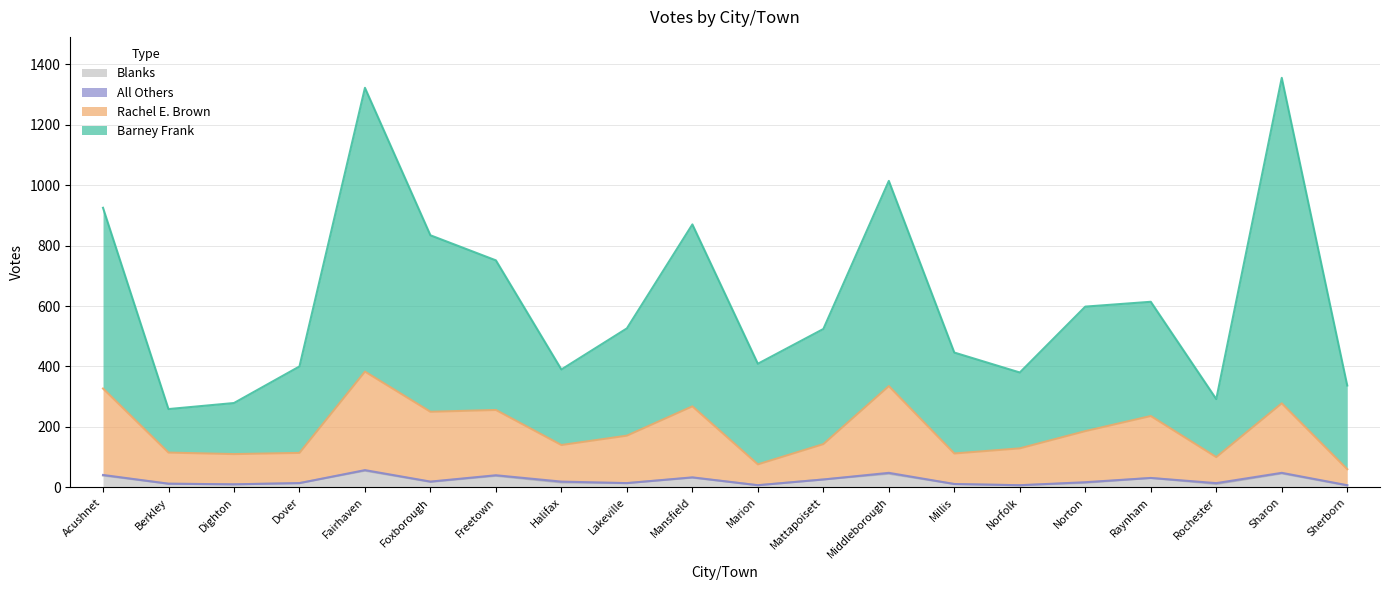

True or false: Barney Frank has more than 0 points higher than both neighbors.

True